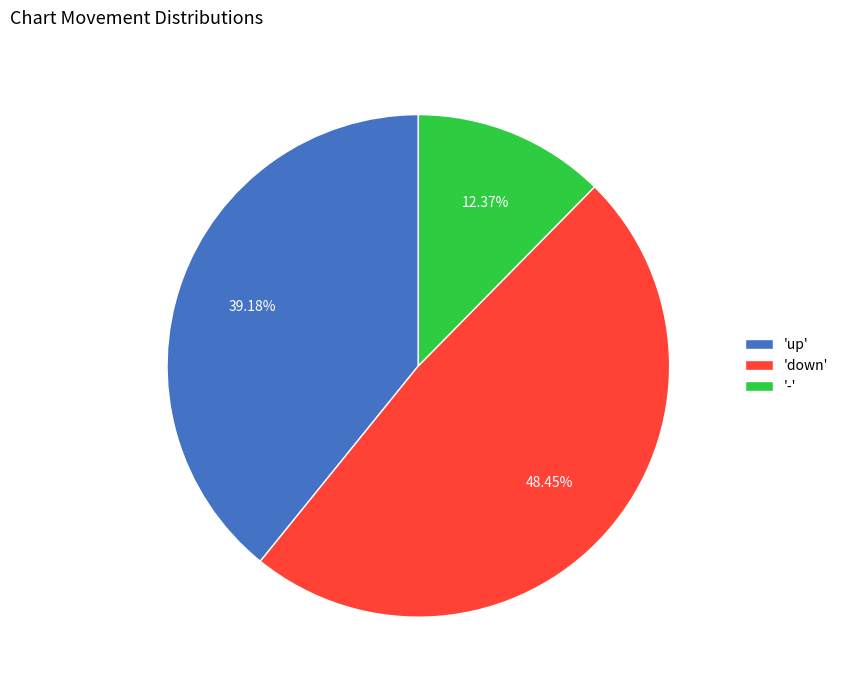

Do '-' and 'up' together represent more than half of the pie?

Yes